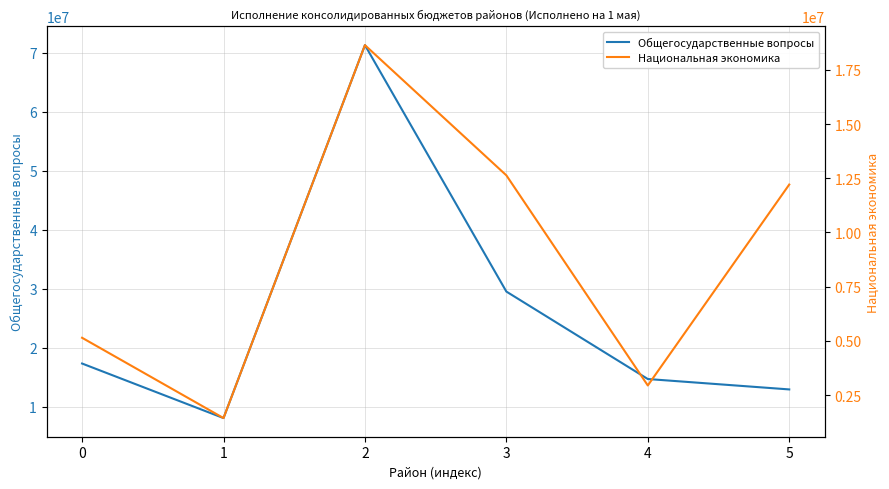

Which series has the largest range (max minus min)?

Общегосударственные вопросы